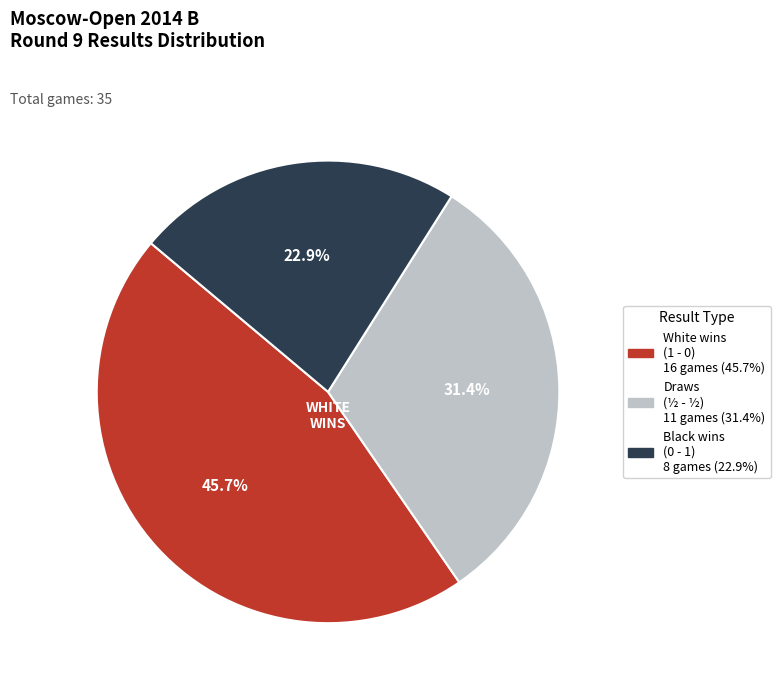

Is there a majority slice in this chart?

No